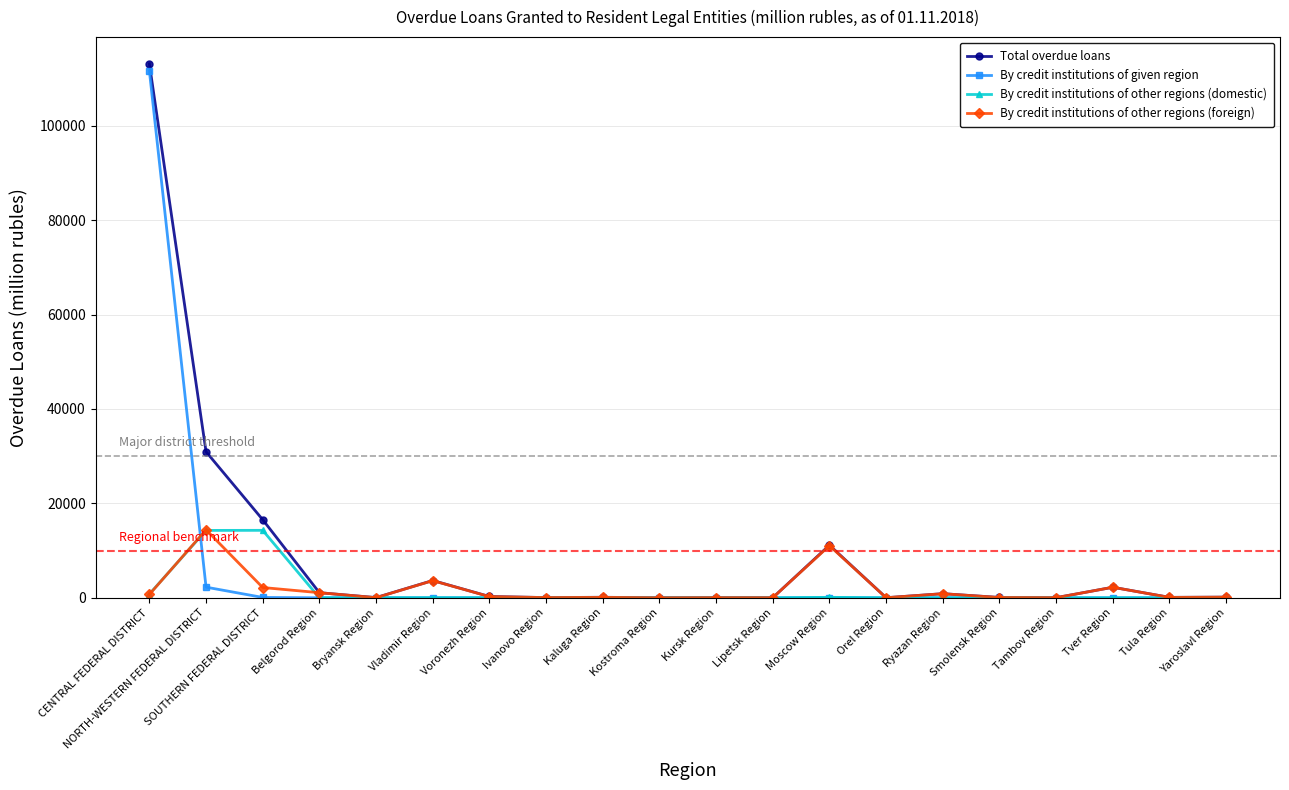

What is the average value of the By credit institutions of other regions (foreign) series?

1849